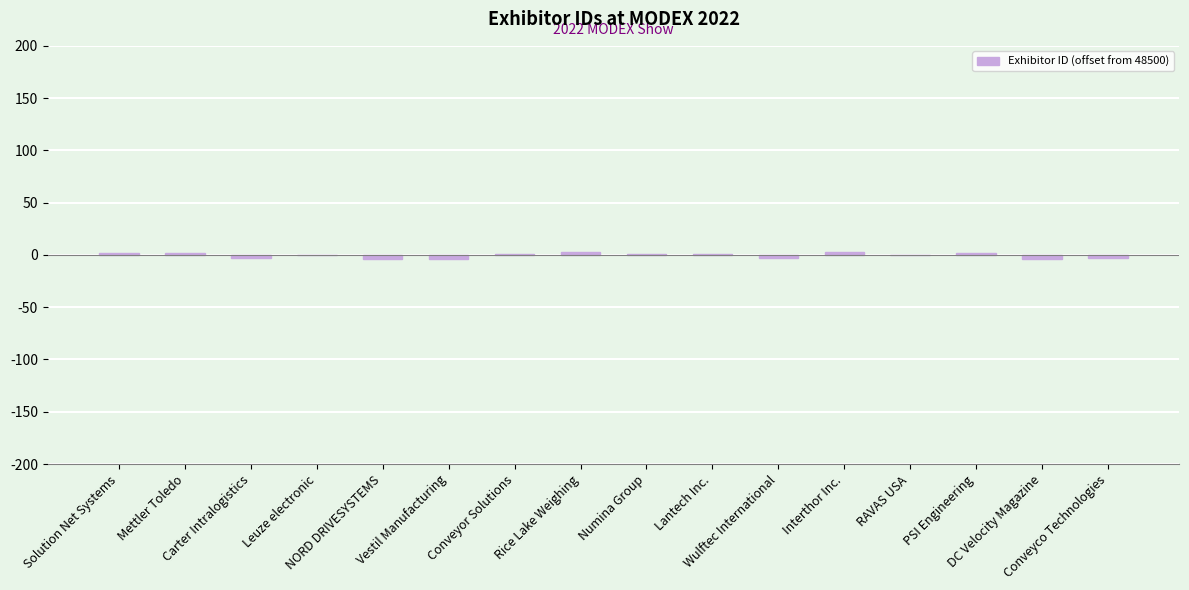

The chart shows a value of 0.3 at Mettler Toledo. True or false?

False